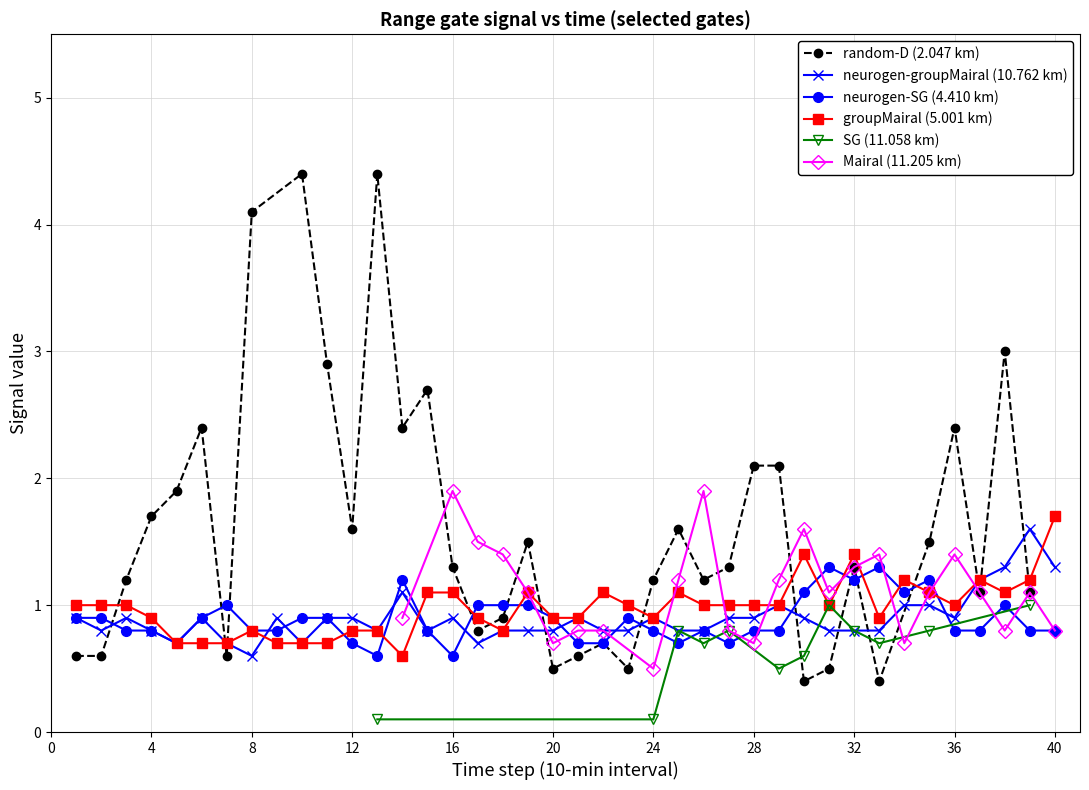

True or false: 5.001 and 10.762 intersect in this chart.

True